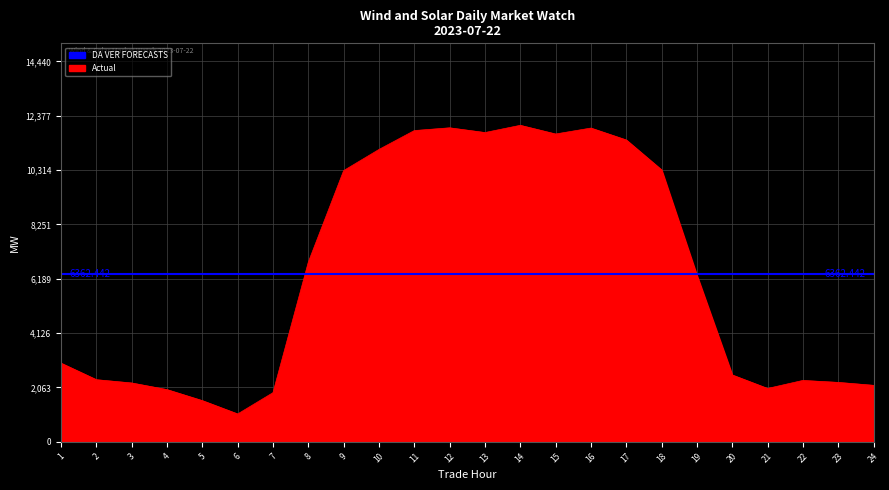

True or false: RTD CLEARED VALUE has a value of 3307.0 at 24.

False